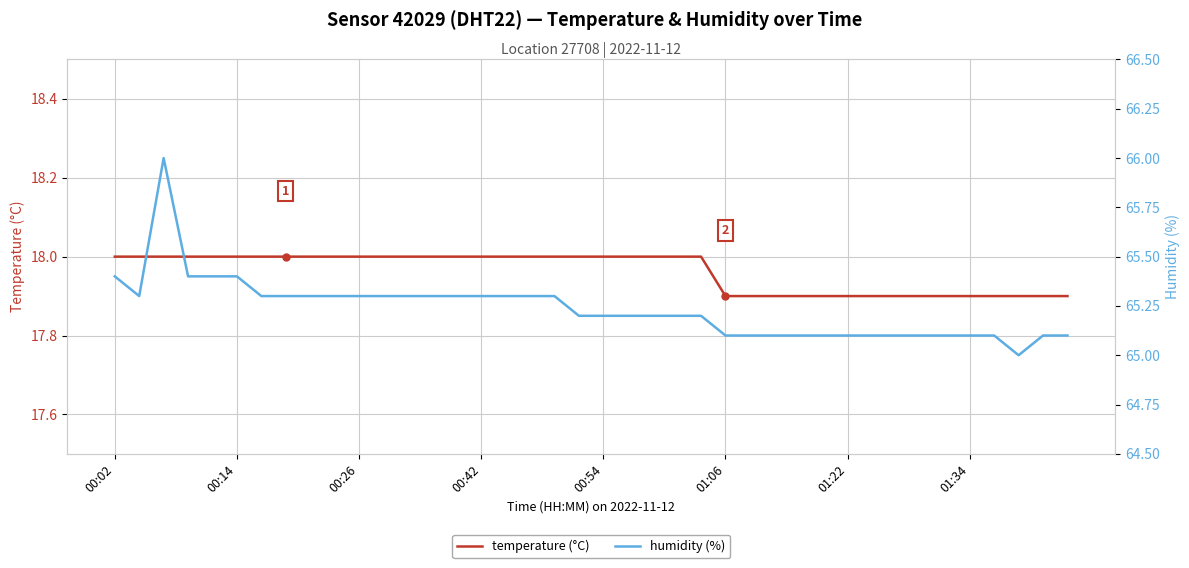

What is the maximum value for temperature (°C)?

18.0